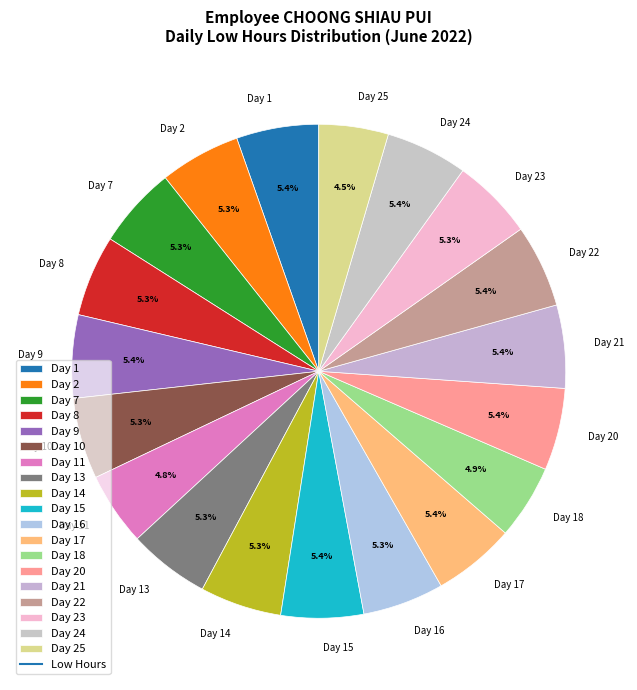

Count the number of slices in the pie.

19